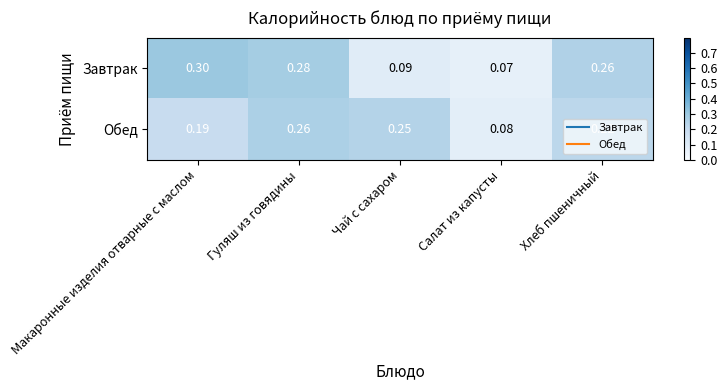

At how many categories does at least one series exceed 0?

5